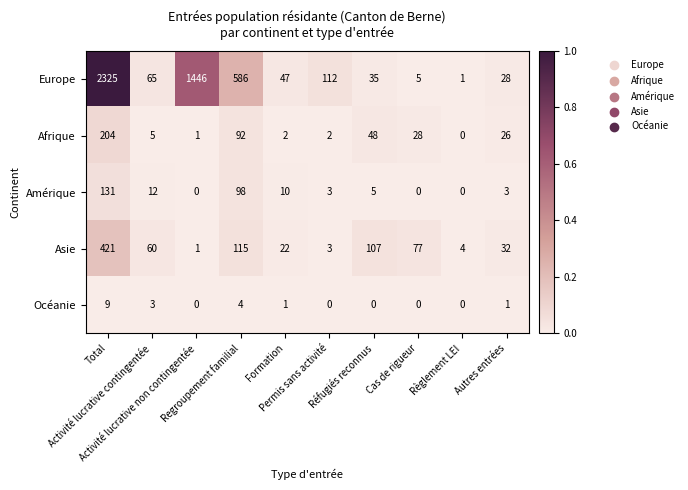

At which category is the sum across all series the highest?

Total